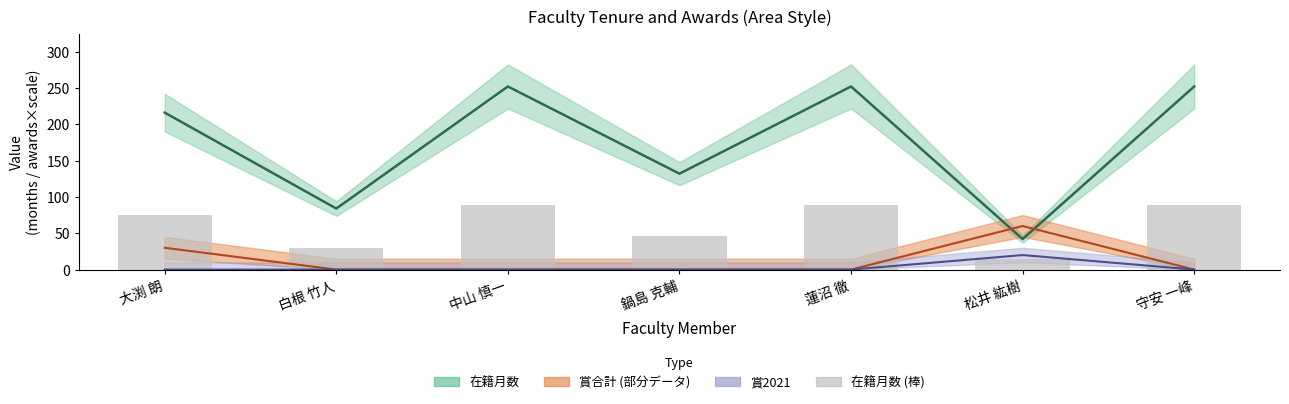

At which category does the chart reach its peak across all series?

中山 慎一